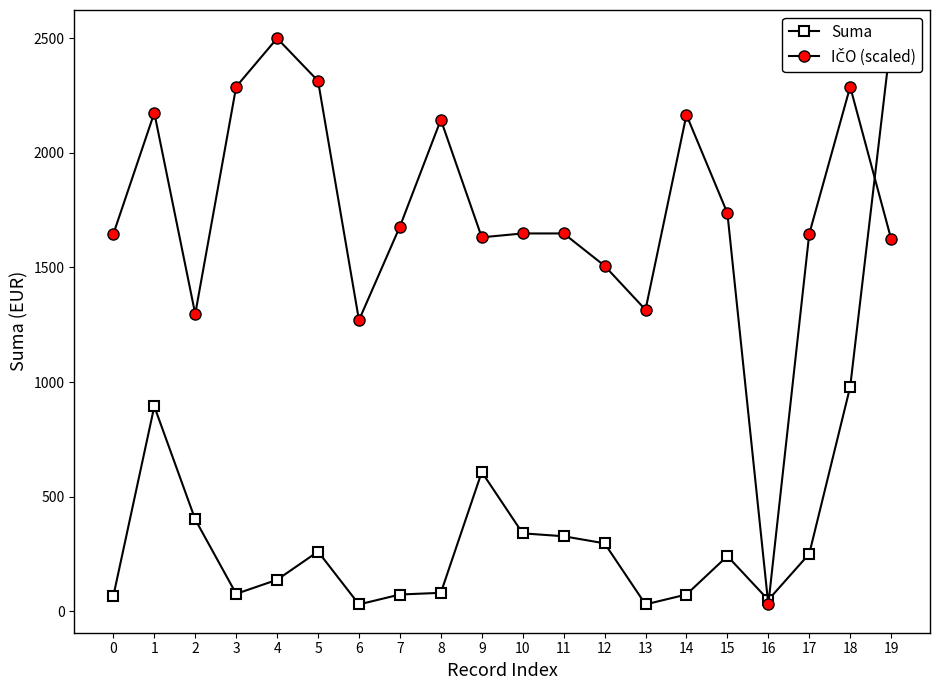

True or false: IČO (scaled) has a value of 2639.0 at 19.

False